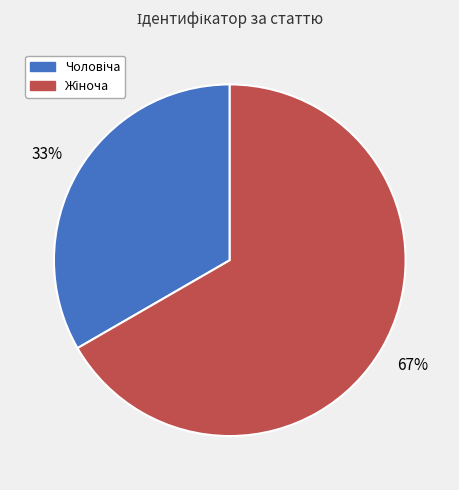

Is there a majority slice in this chart?

Yes